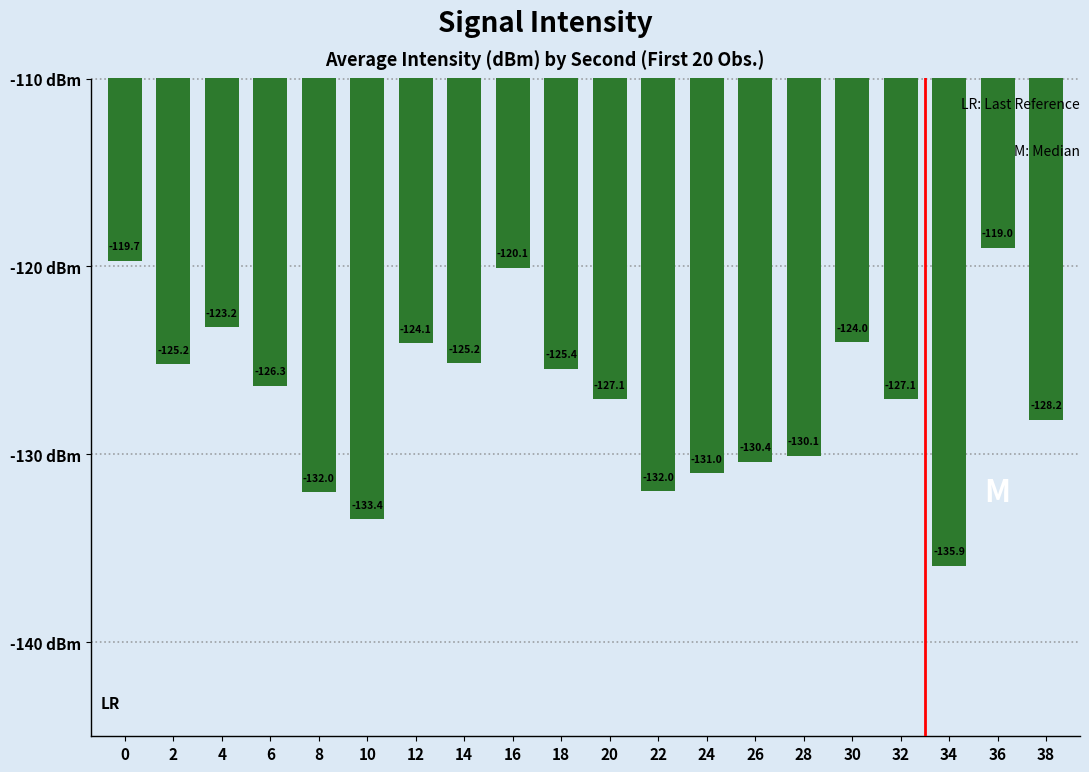

Count the number of data series in this chart.

1